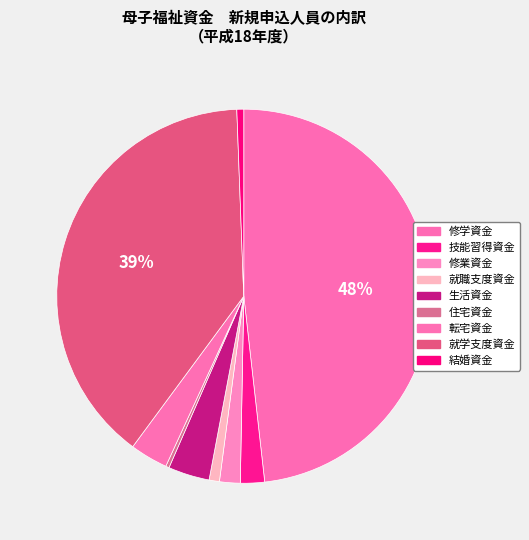

The 修学資金 slice represents 35% of the pie. True or false?

False